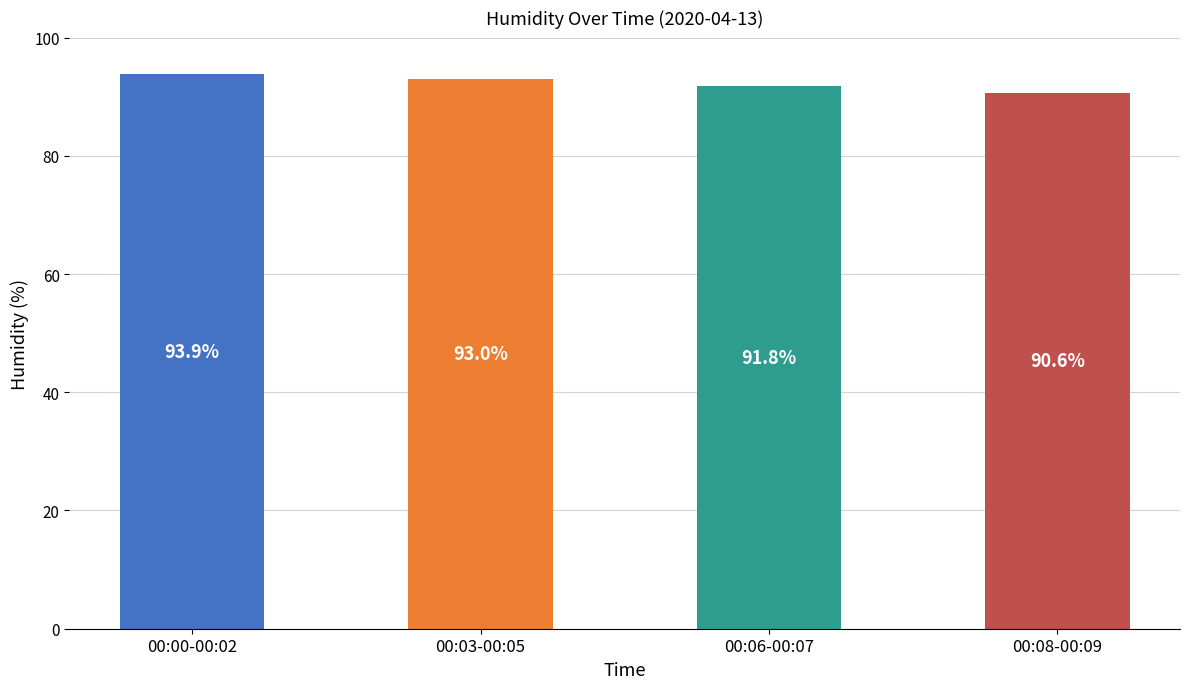

What is the minimum value shown in the chart?

90.6